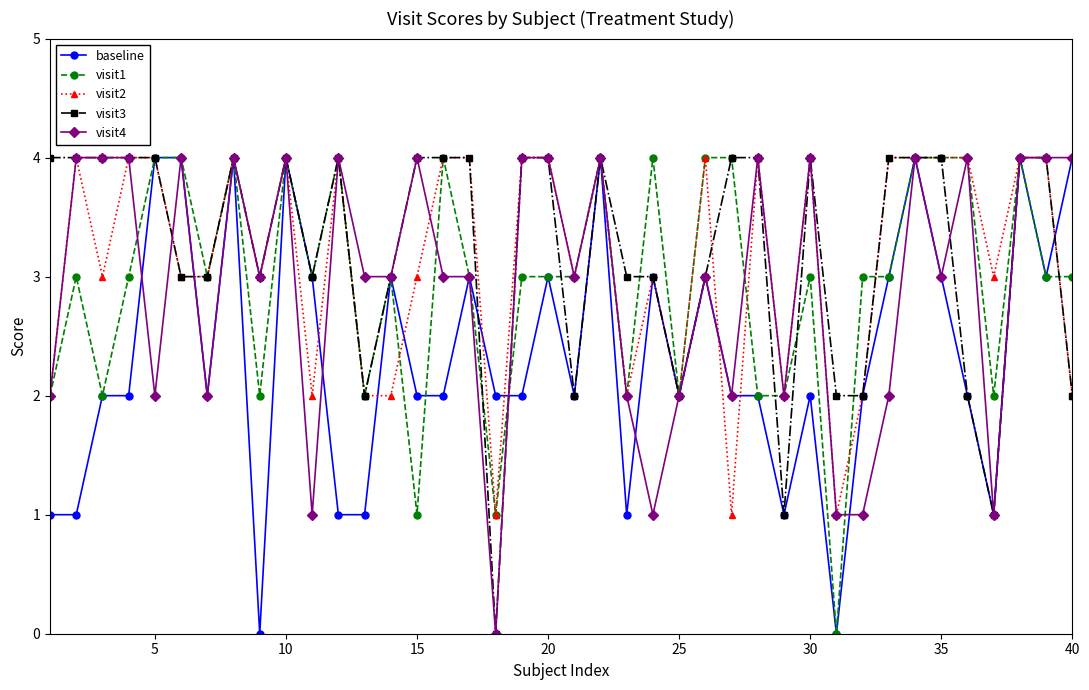

True or false: visit4 has more than 2 points higher than both neighbors.

True